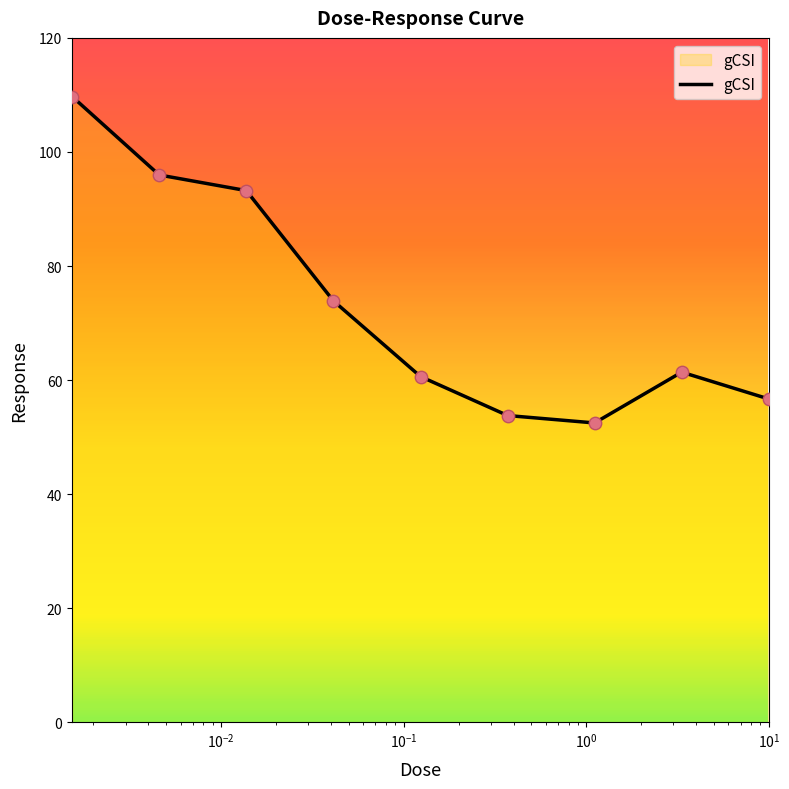

What is the minimum value shown in the chart?

52.5